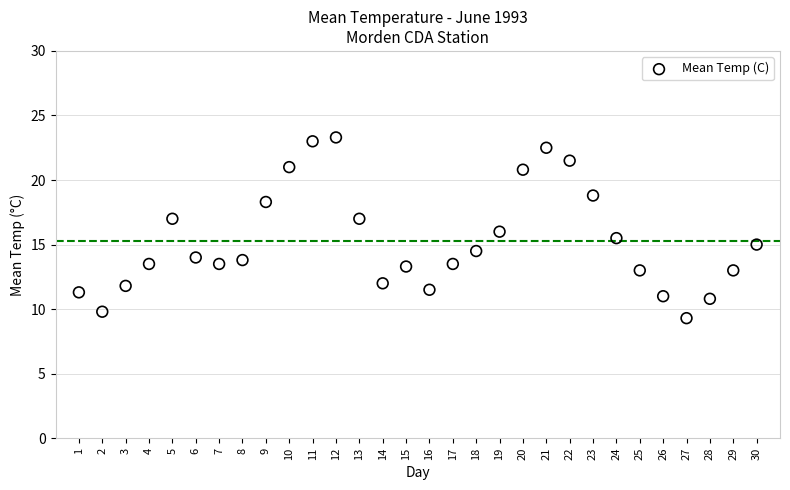

List the coordinates of all points as (Y, X) pairs, reading left to right.

(11.3, 1.0)  (9.8, 2.0)  (11.8, 3.0)  (13.5, 4.0)  (17.0, 5.0)  (14.0, 6.0)  (13.5, 7.0)  (13.8, 8.0)  (18.3, 9.0)  (21.0, 10.0)  (23.0, 11.0)  (23.3, 12.0)  (17.0, 13.0)  (12.0, 14.0)  (13.3, 15.0)  (11.5, 16.0)  (13.5, 17.0)  (14.5, 18.0)  (16.0, 19.0)  (20.8, 20.0)  (22.5, 21.0)  (21.5, 22.0)  (18.8, 23.0)  (15.5, 24.0)  (13.0, 25.0)  (11.0, 26.0)  (9.3, 27.0)  (10.8, 28.0)  (13.0, 29.0)  (15.0, 30.0)